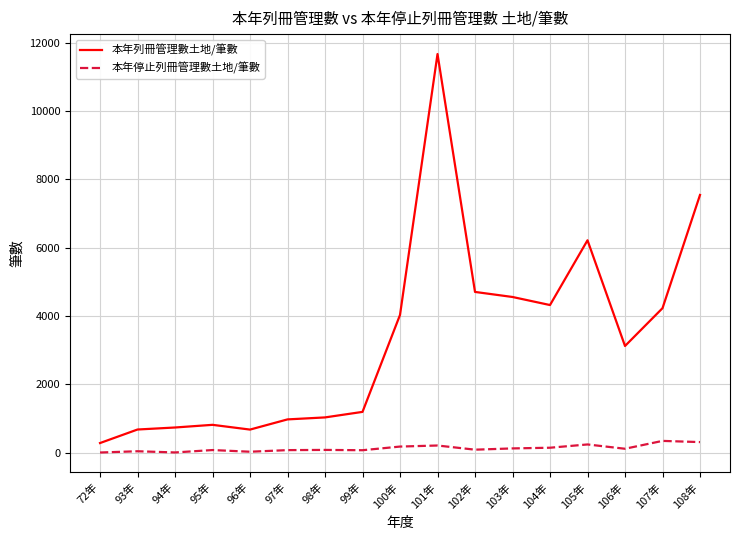

What is the total value across all series at 102年?

4792